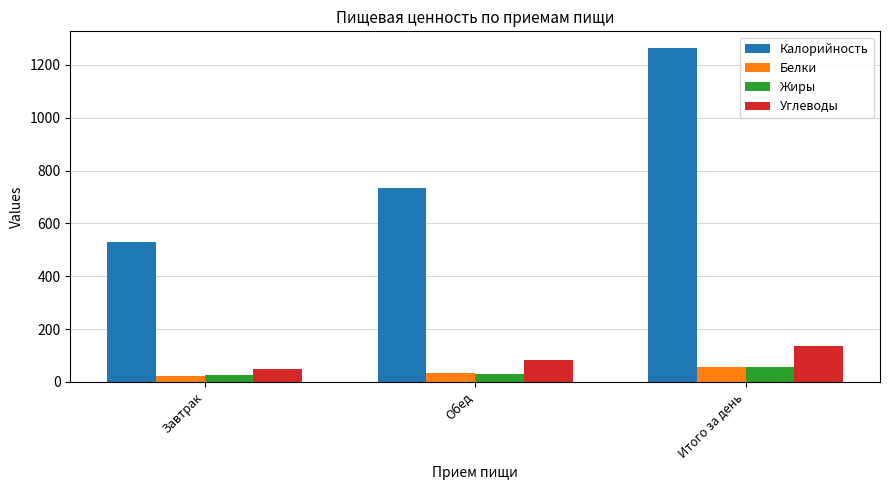

What is the difference between the maximum and minimum values in the Углеводы series?

84.7